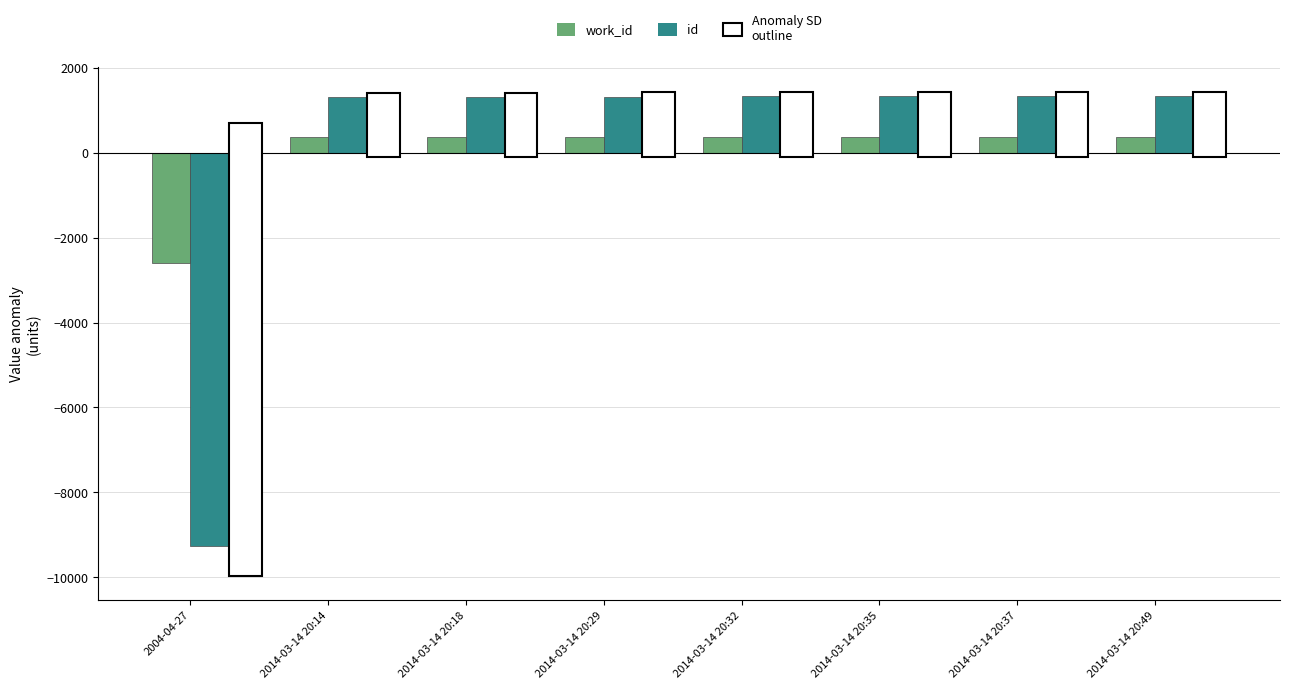

Which category has the lowest value in the work_id series?

2004-04-27